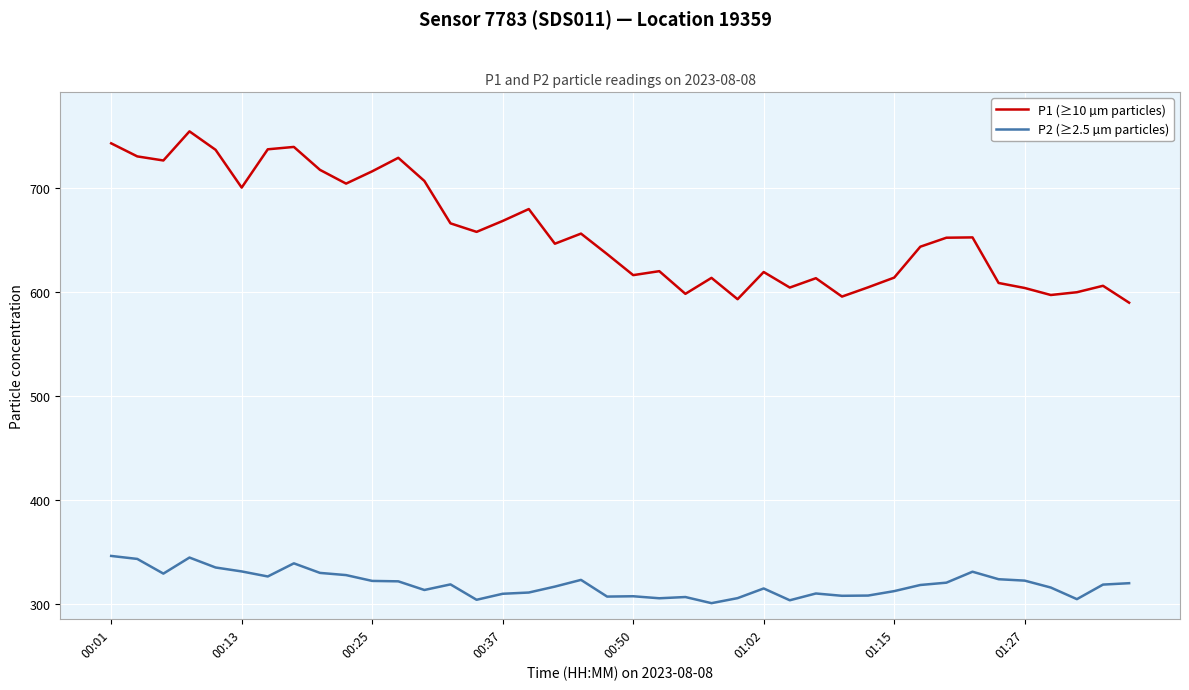

What is the lowest value of the P1 (≥10 µm particles) series?

589.6